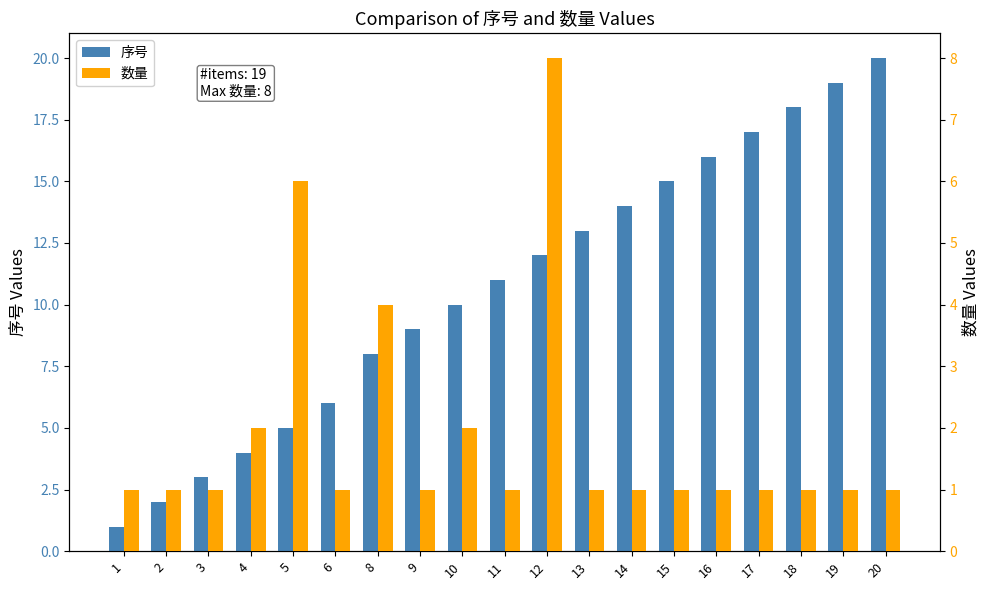

Are the bars grouped side by side (vs. stacked)?

Yes